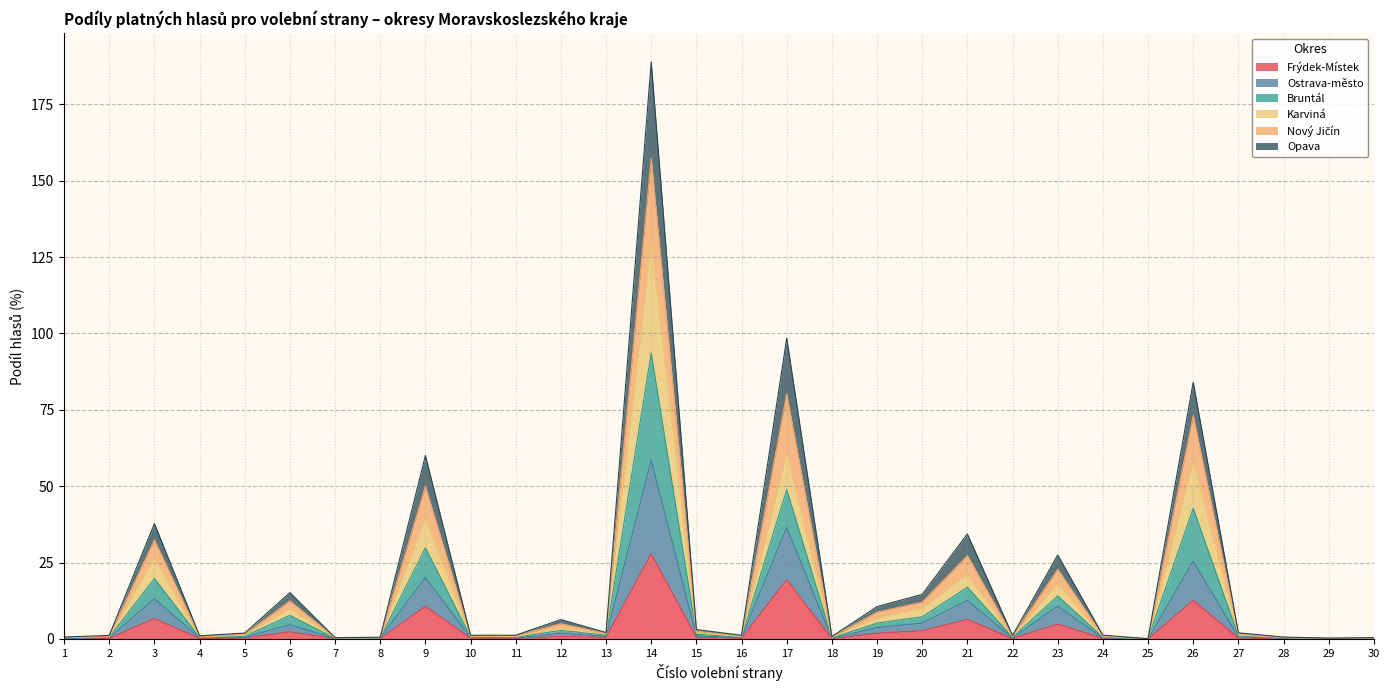

What is the maximum value for Frýdek-Místek?

27.9